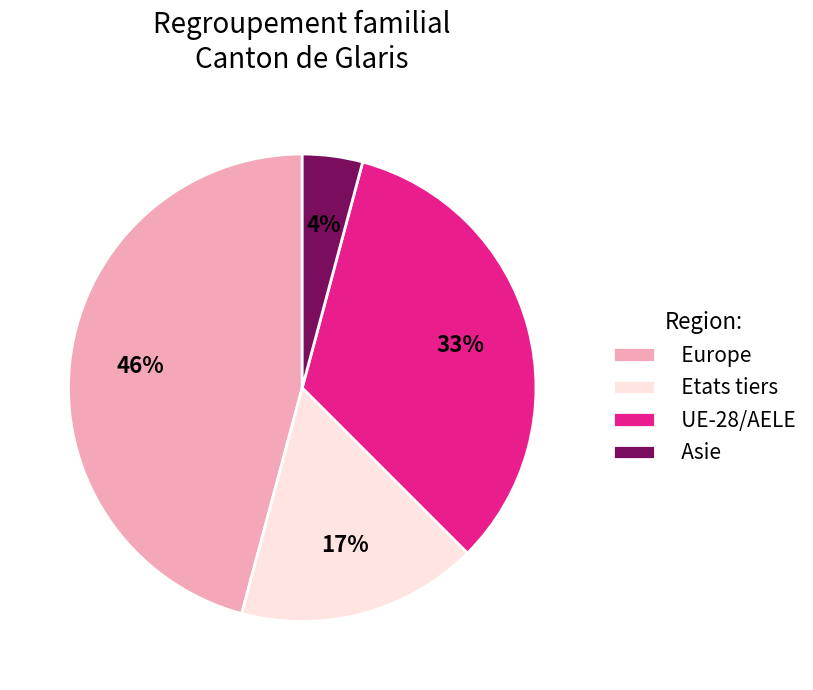

To the nearest percent, what is the difference between the largest and smallest slice percentages?

42%